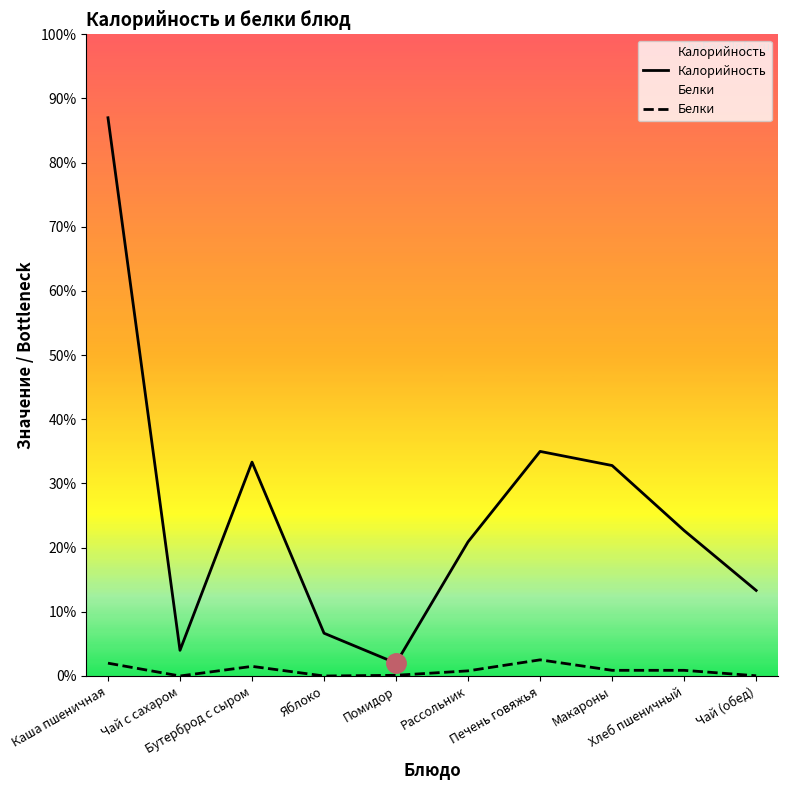

Which series has the widest spread of values?

Калорийность